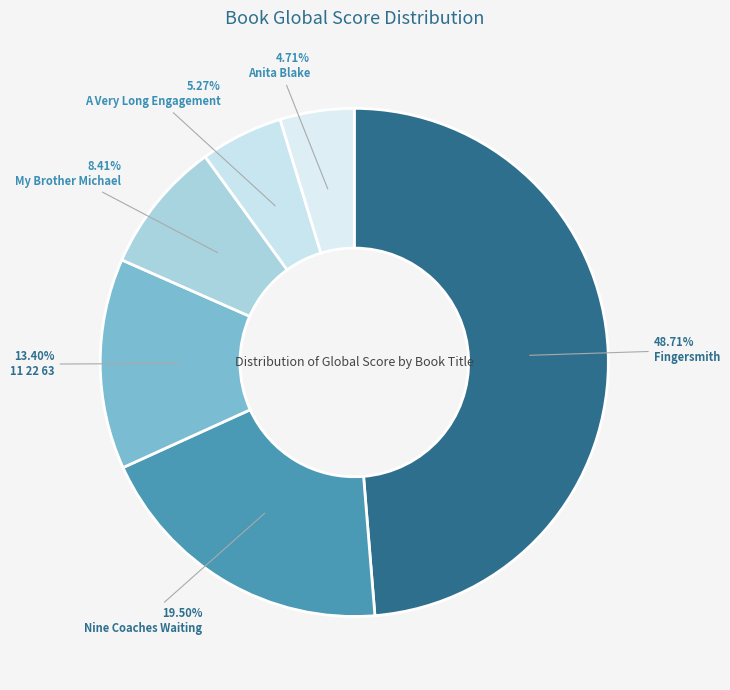

Count the number of slices in the pie.

6